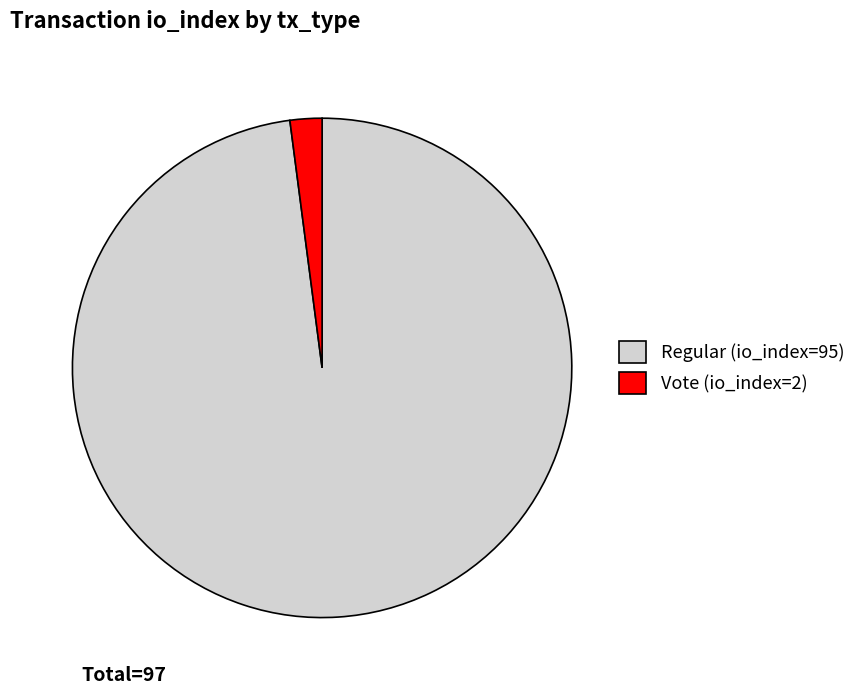

Which slice represents more than half of the pie?

Regular (io_index=95)